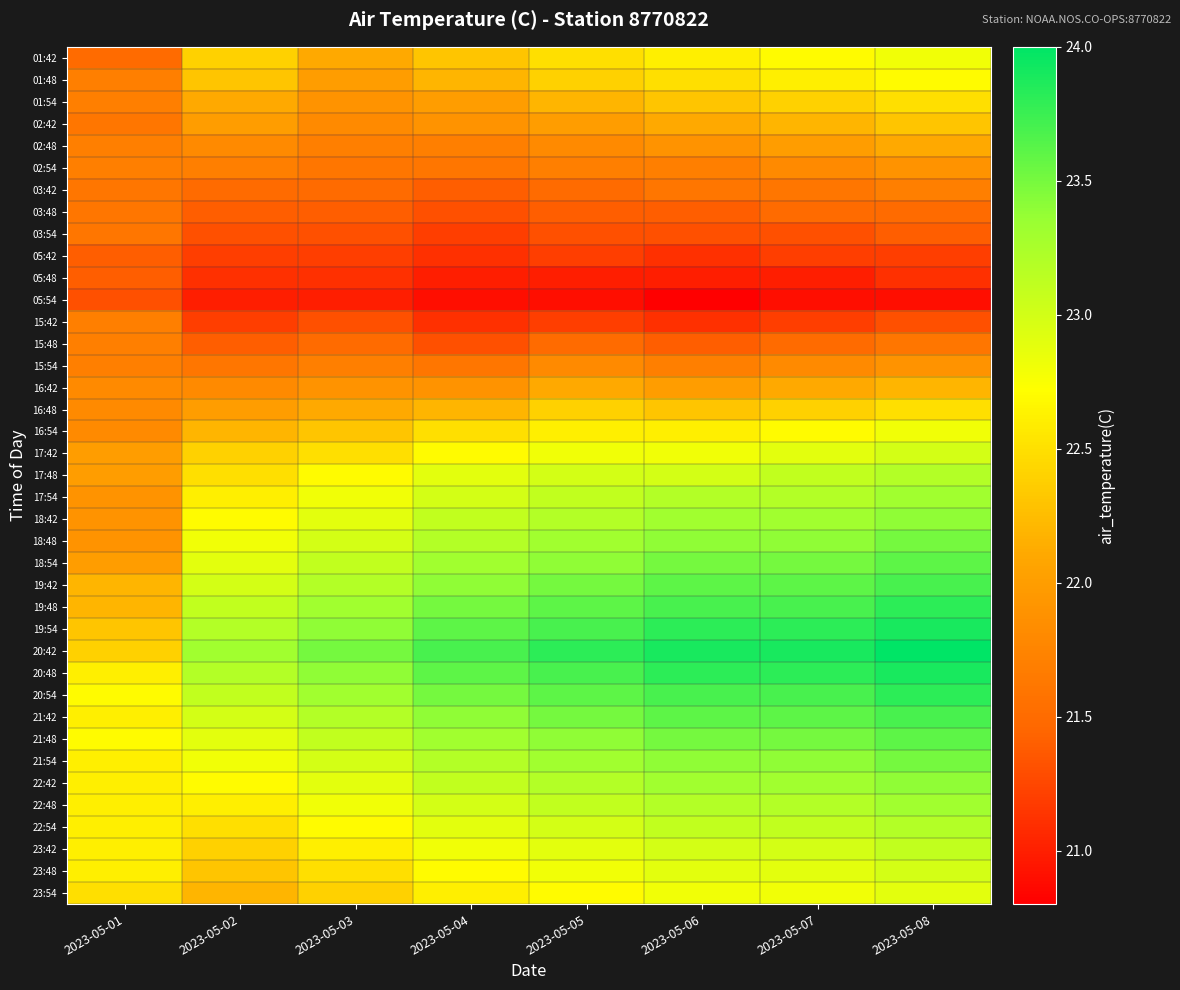

Which series has the largest total across all categories?

20:42